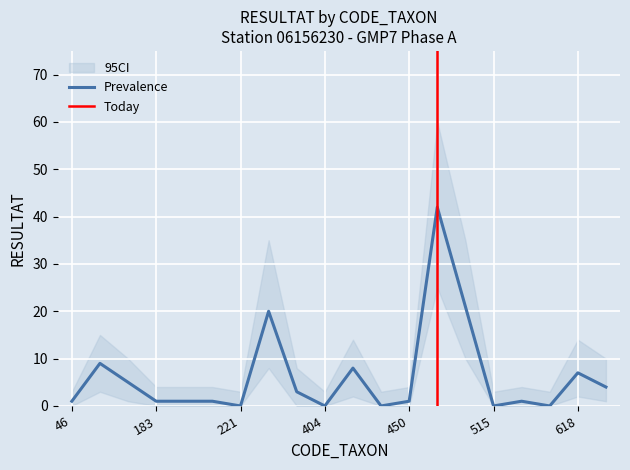

True or false: RESULTAT_lower and RESULTAT intersect in this chart.

False